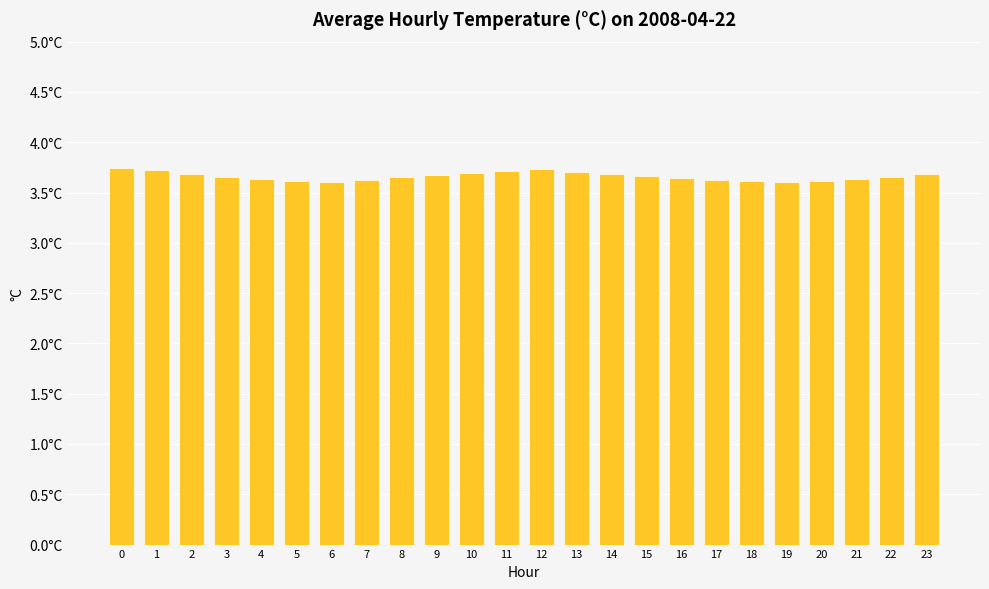

Which has a higher value, 13 or 22?

13